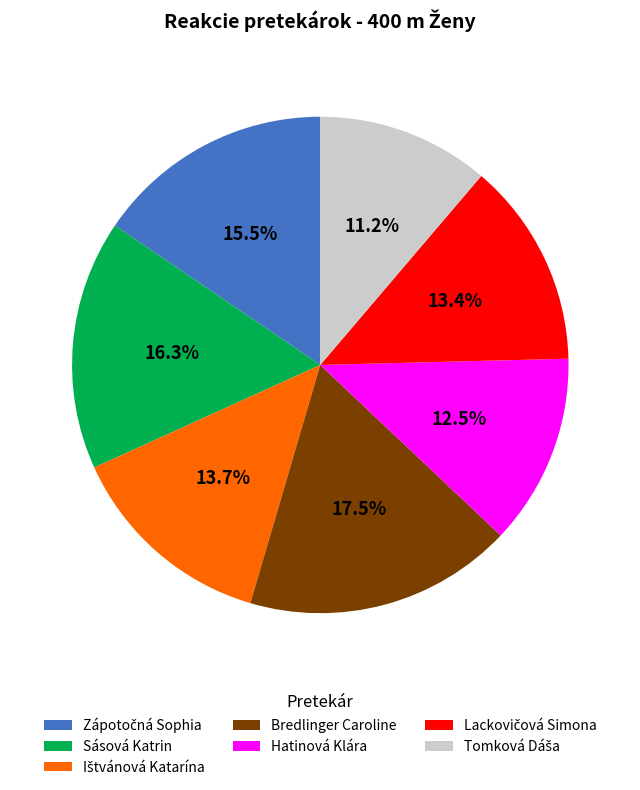

To the nearest percent, what is the average slice percentage?

14%